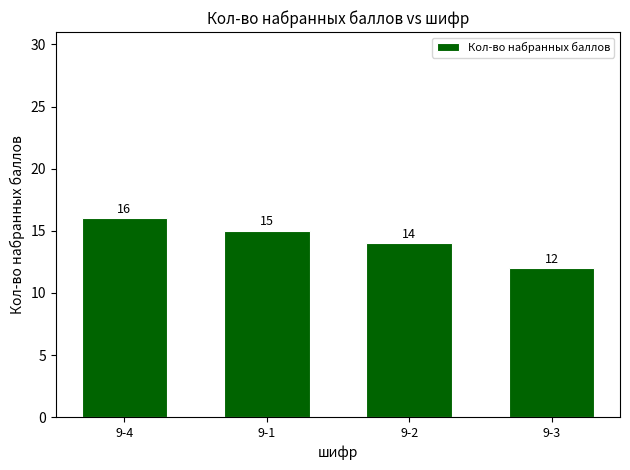

What is the change in value from 9-4 to 9-3?

-4